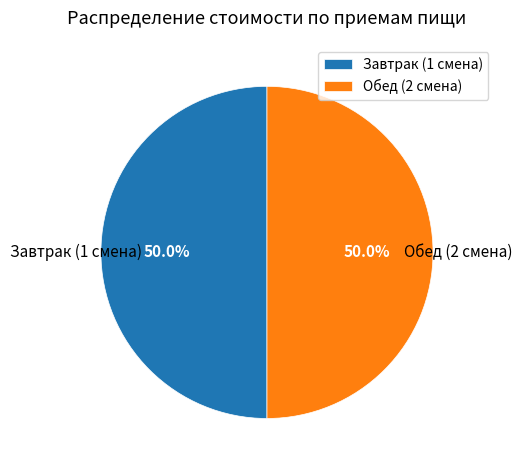

Approximately how many times larger is the value at Обед (2 смена) compared to Завтрак (1 смена)?

1.0